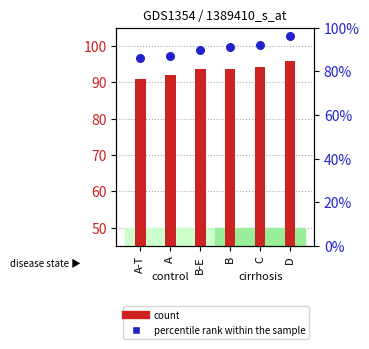

Which series has the largest total across all categories?

percentile rank within the sample